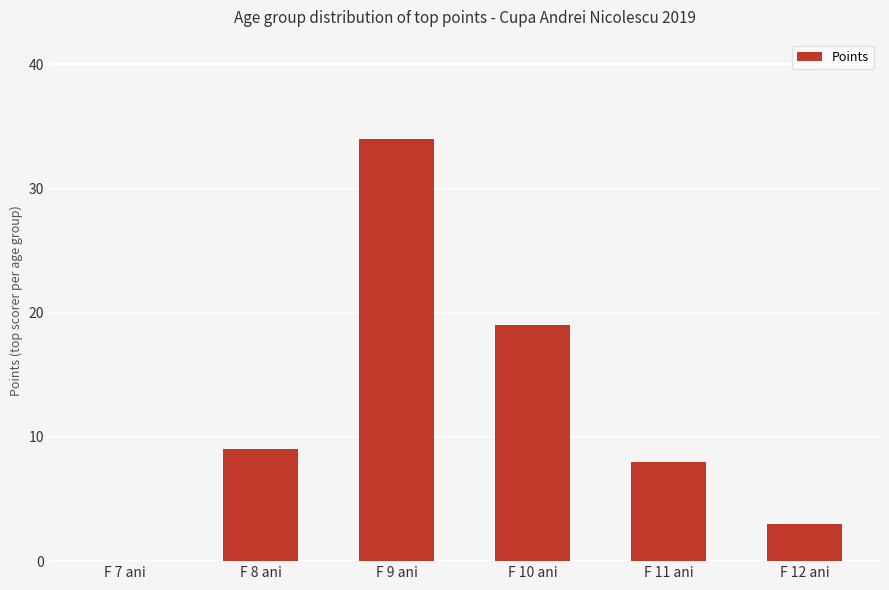

The chart shows a value of 3 at F 12 ani. True or false?

True